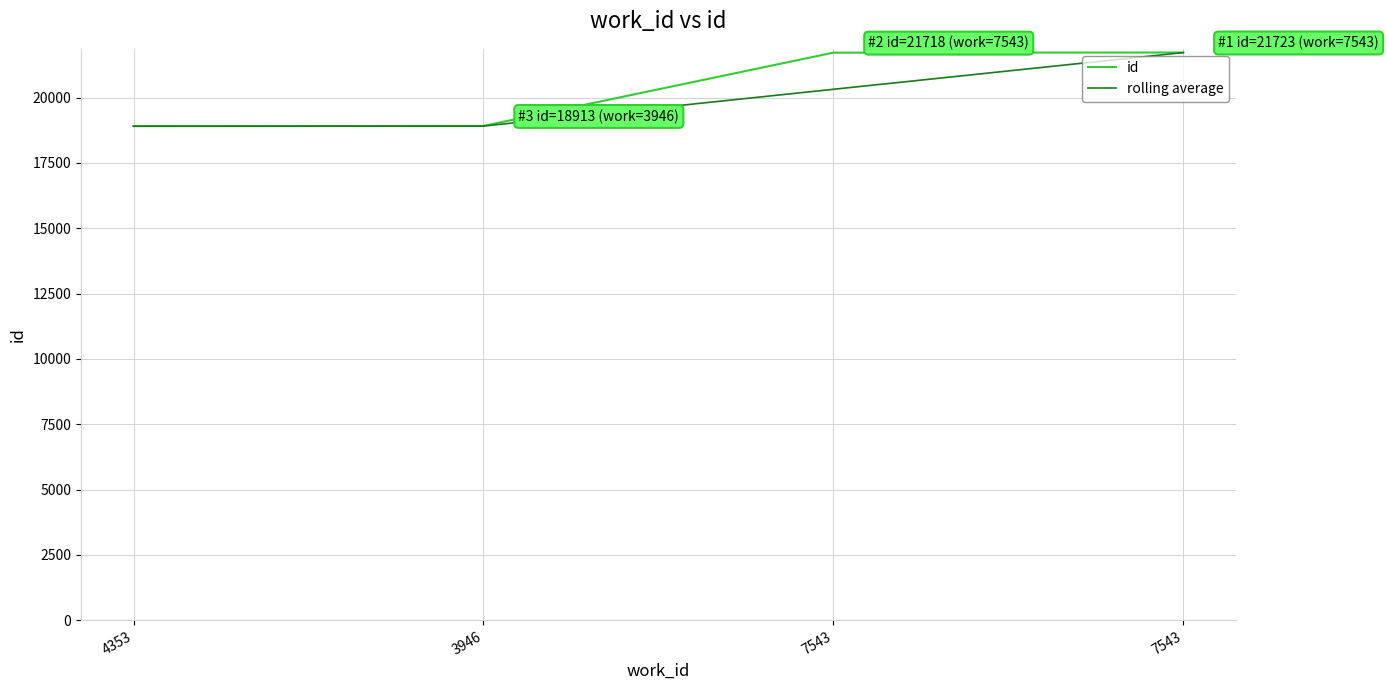

How many lines are shown in the chart?

2